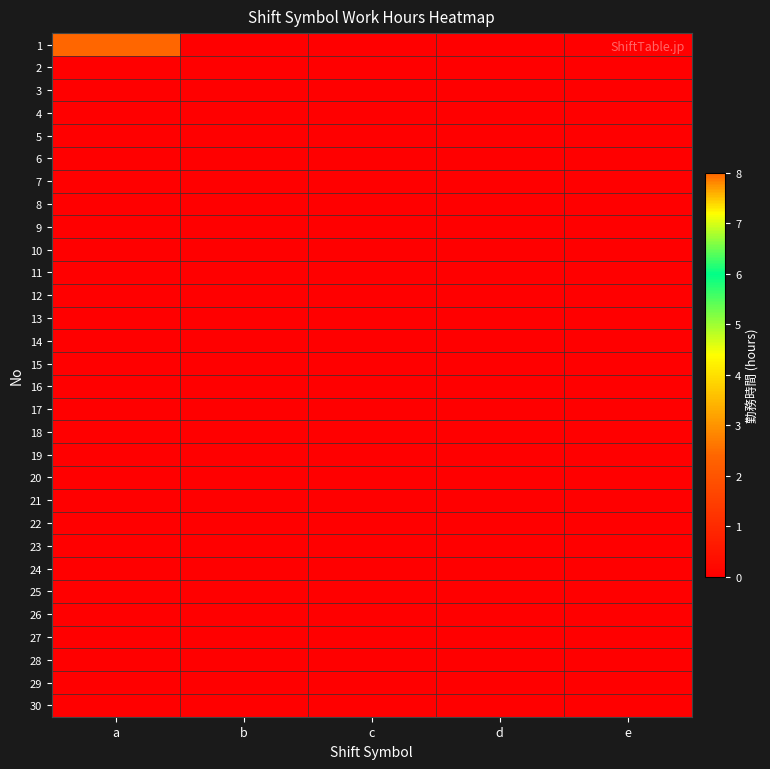

Reading left to right, transcribe all the data shown in this chart.

1: a=8	b=0	c=0	d=0	e=0
2: a=0	b=0	c=0	d=0	e=0
3: a=0	b=0	c=0	d=0	e=0
4: a=0	b=0	c=0	d=0	e=0
5: a=0	b=0	c=0	d=0	e=0
6: a=0	b=0	c=0	d=0	e=0
7: a=0	b=0	c=0	d=0	e=0
8: a=0	b=0	c=0	d=0	e=0
9: a=0	b=0	c=0	d=0	e=0
10: a=0	b=0	c=0	d=0	e=0
11: a=0	b=0	c=0	d=0	e=0
12: a=0	b=0	c=0	d=0	e=0
13: a=0	b=0	c=0	d=0	e=0
14: a=0	b=0	c=0	d=0	e=0
15: a=0	b=0	c=0	d=0	e=0
16: a=0	b=0	c=0	d=0	e=0
17: a=0	b=0	c=0	d=0	e=0
18: a=0	b=0	c=0	d=0	e=0
19: a=0	b=0	c=0	d=0	e=0
20: a=0	b=0	c=0	d=0	e=0
21: a=0	b=0	c=0	d=0	e=0
22: a=0	b=0	c=0	d=0	e=0
23: a=0	b=0	c=0	d=0	e=0
24: a=0	b=0	c=0	d=0	e=0
25: a=0	b=0	c=0	d=0	e=0
26: a=0	b=0	c=0	d=0	e=0
27: a=0	b=0	c=0	d=0	e=0
28: a=0	b=0	c=0	d=0	e=0
29: a=0	b=0	c=0	d=0	e=0
30: a=0	b=0	c=0	d=0	e=0